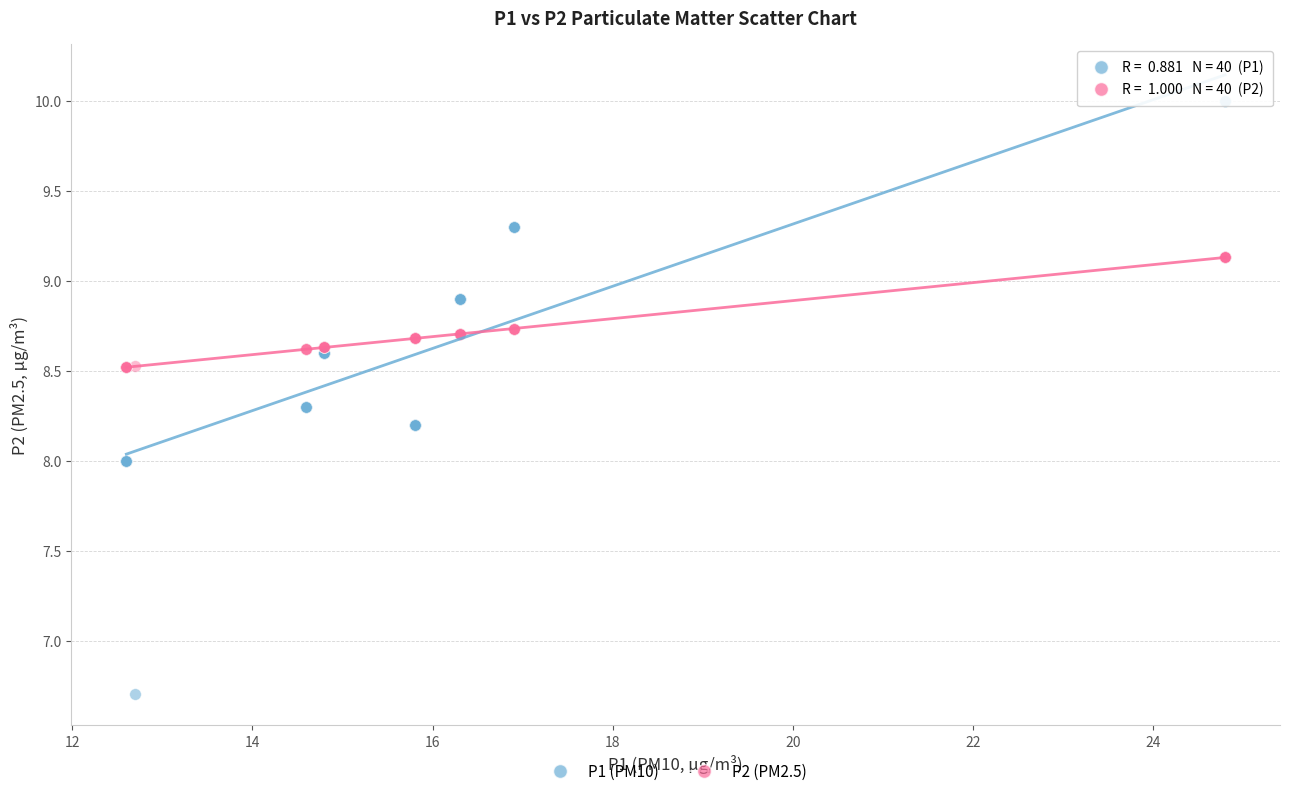

Which series contains the lowest Y value?

P1 (PM10)